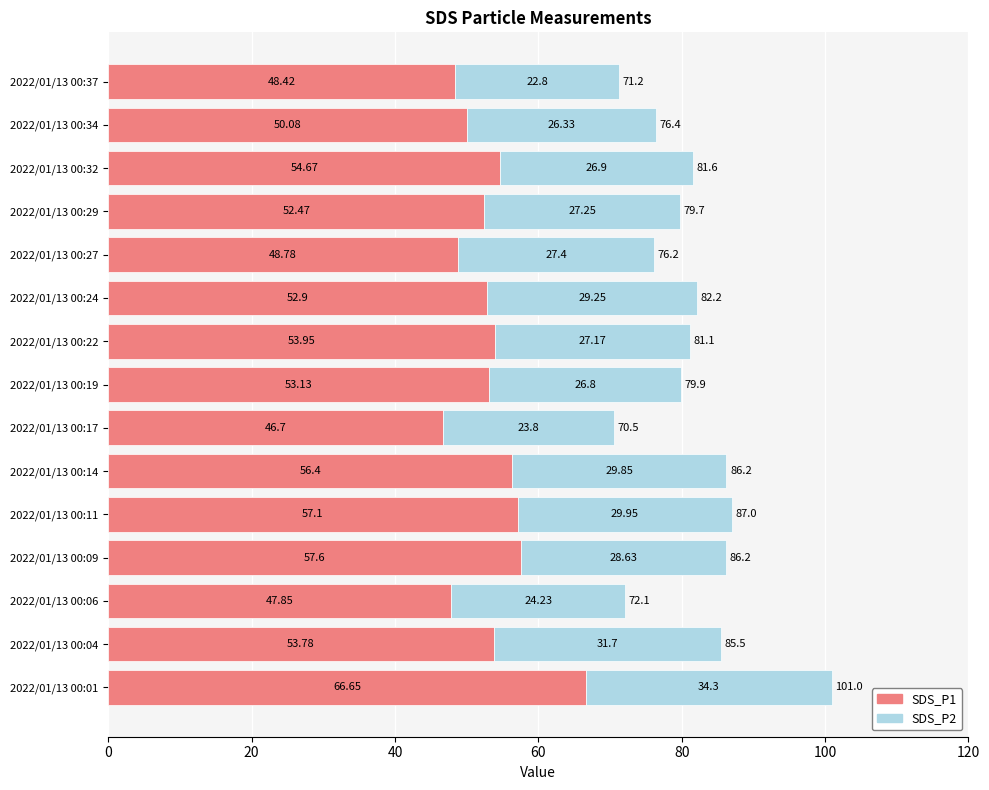

What is the difference between the second highest and minimum values in the SDS_P1 series?

10.9